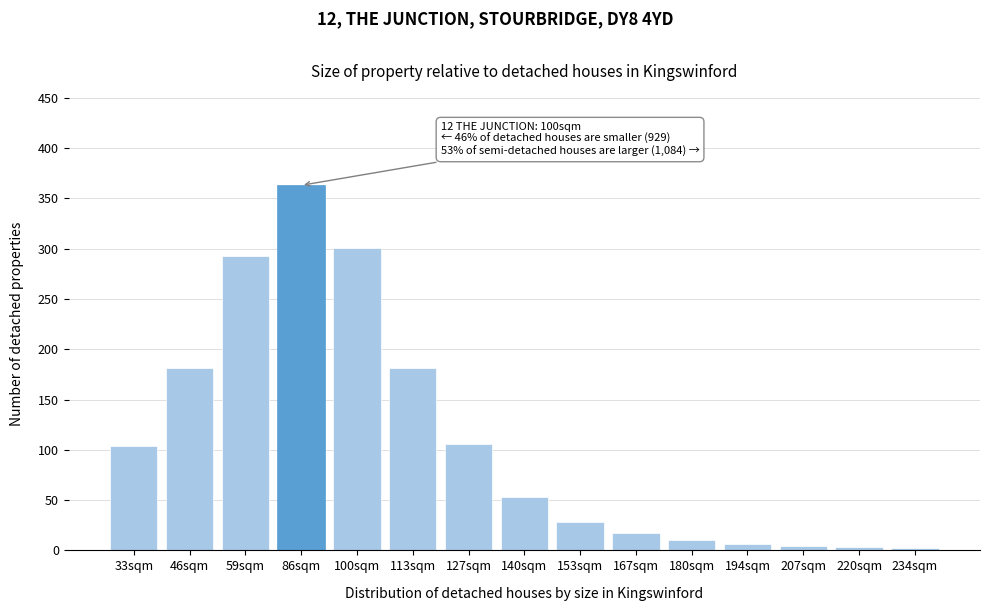

What is the label of the 4th bar from the left?

86sqm